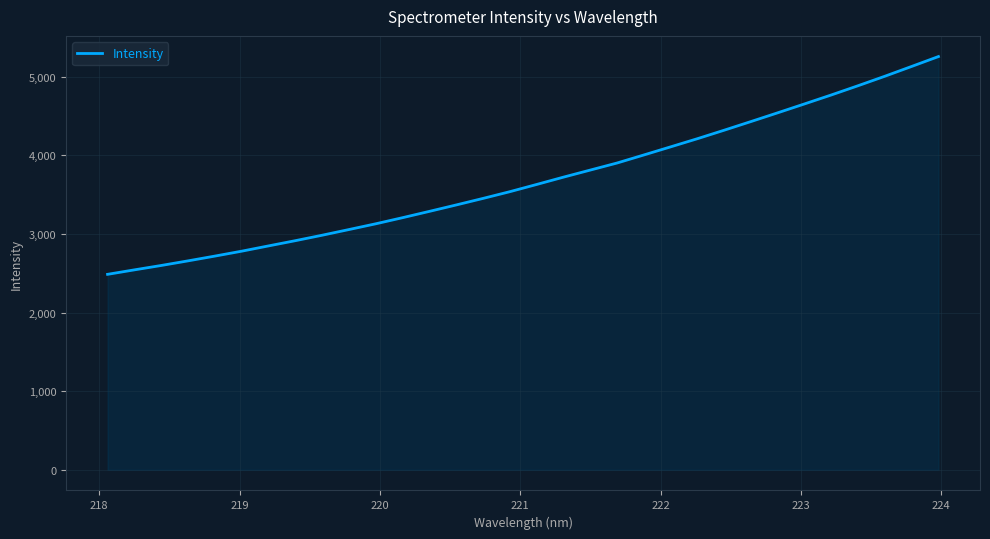

What is the greatest value displayed?

5255.1